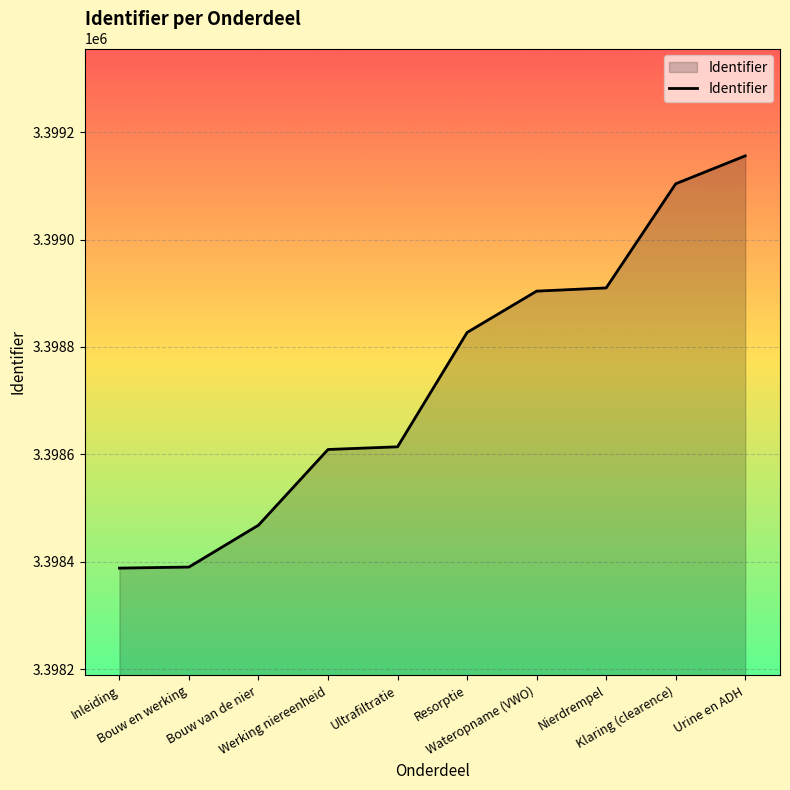

What is the maximum value shown in the chart?

3399156